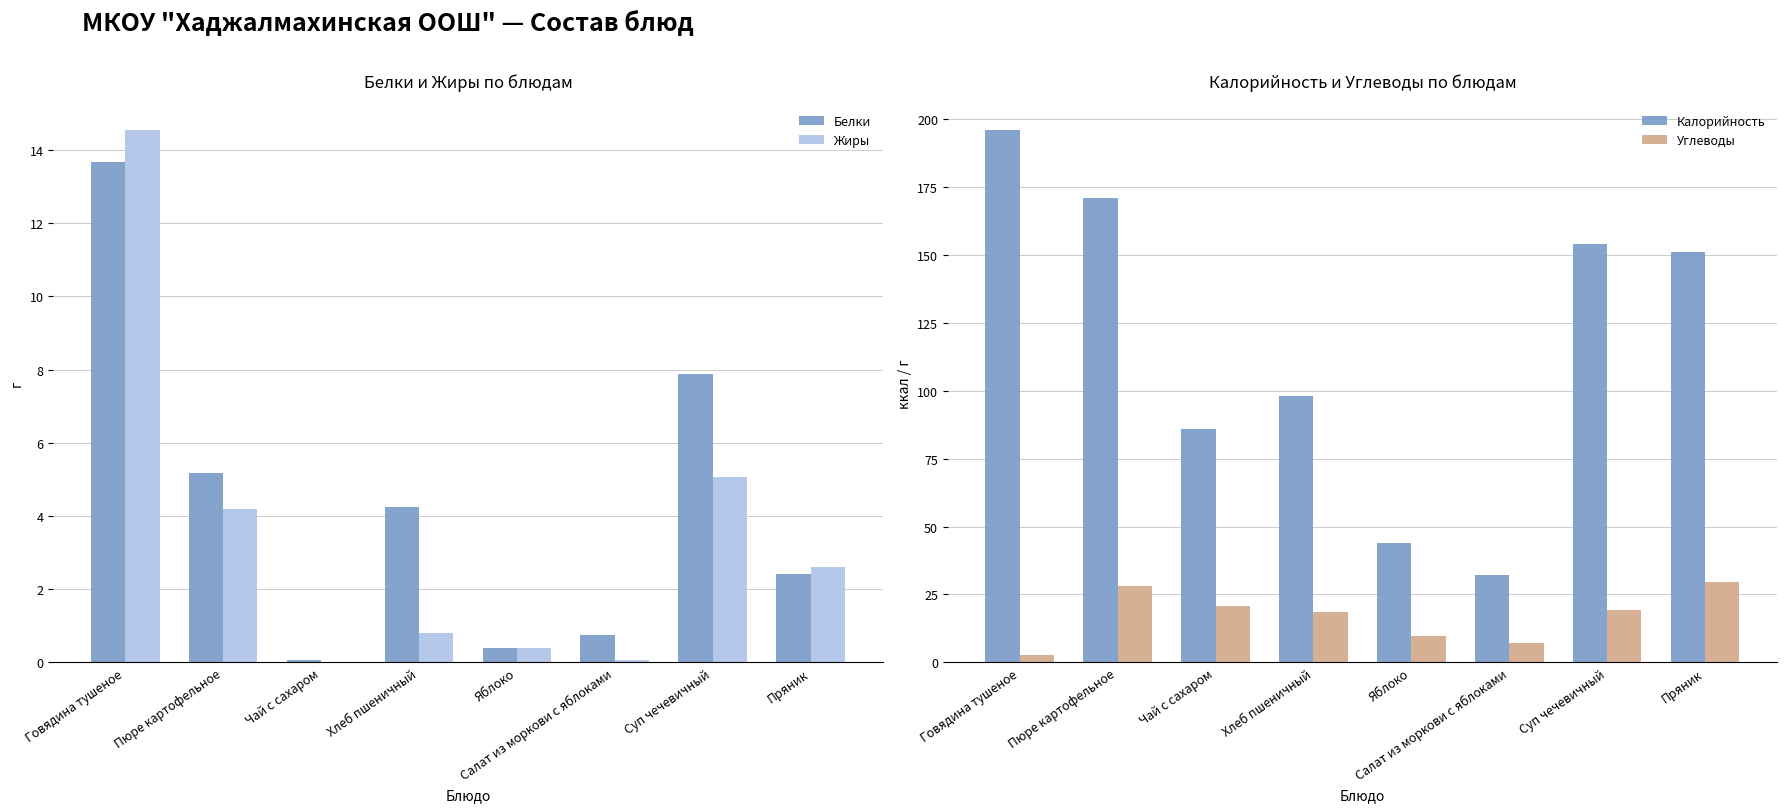

The value of Калорийность at Чай с сахаром is 147.9. True or false?

False